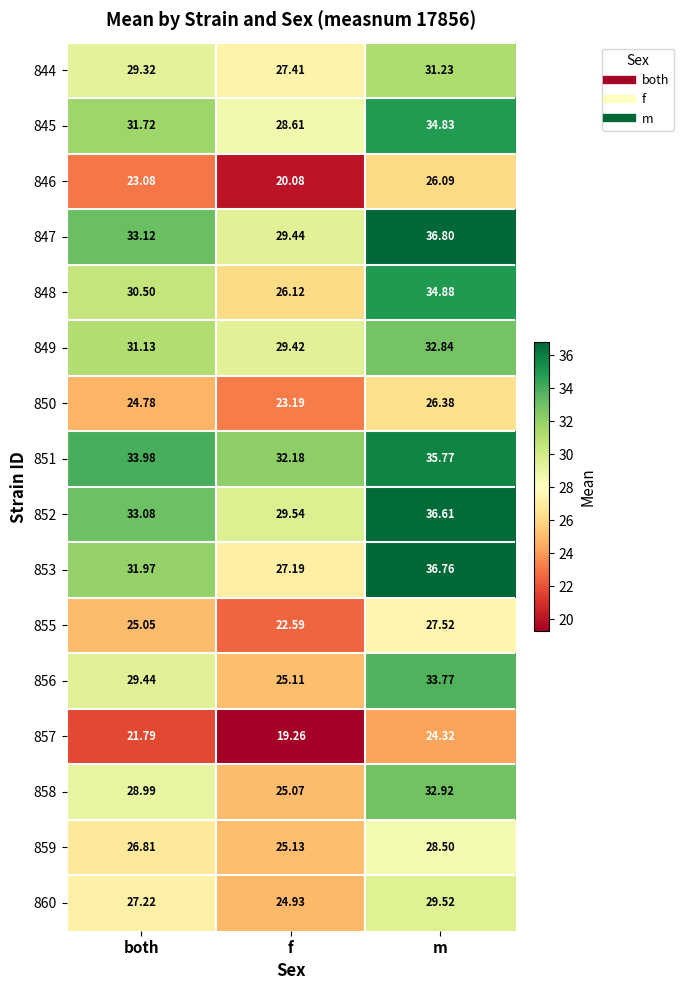

At which label does 856 reach its peak?

m